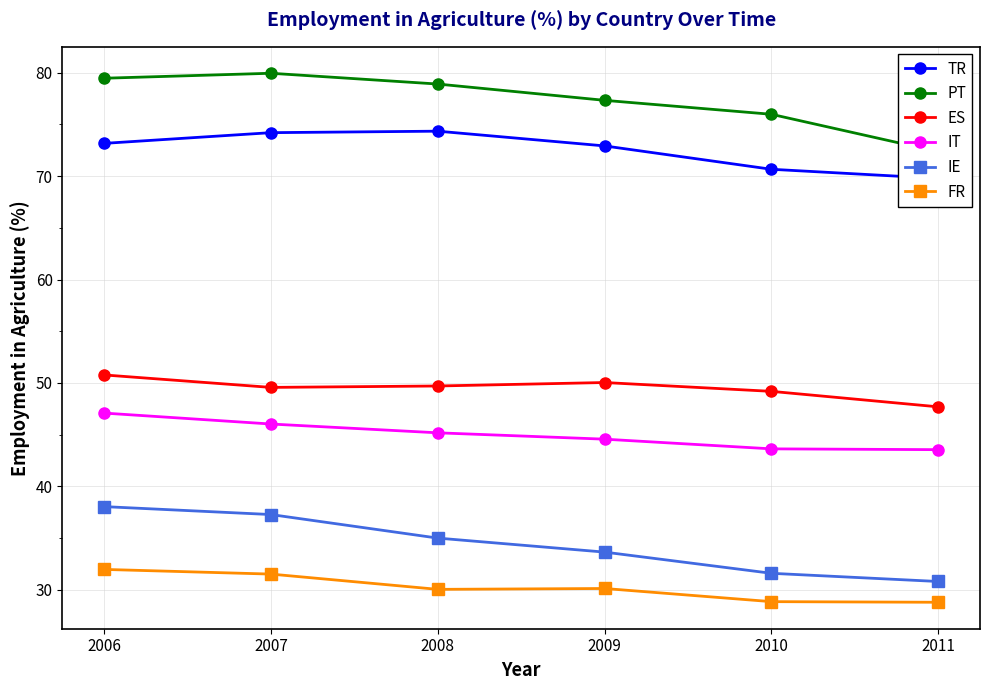

True or false: IE and ES cross at least once.

False